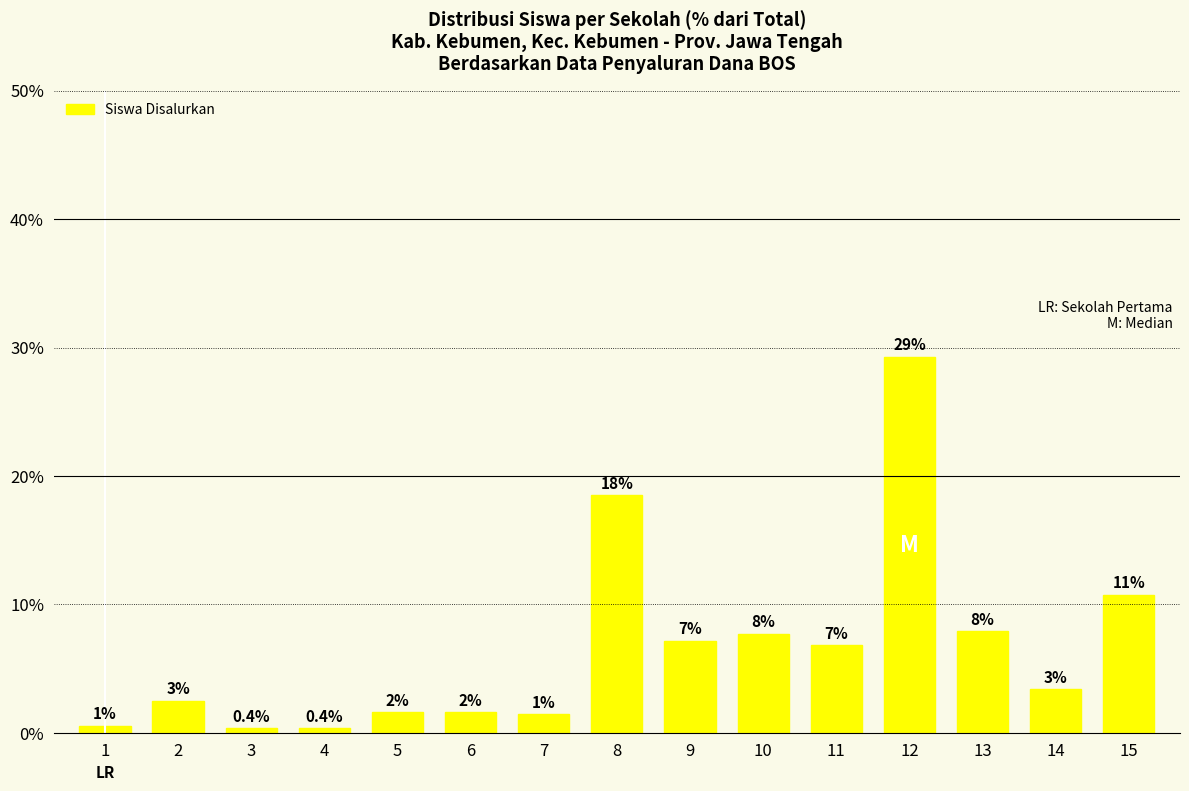

At which category does the chart reach its peak across all series?

12